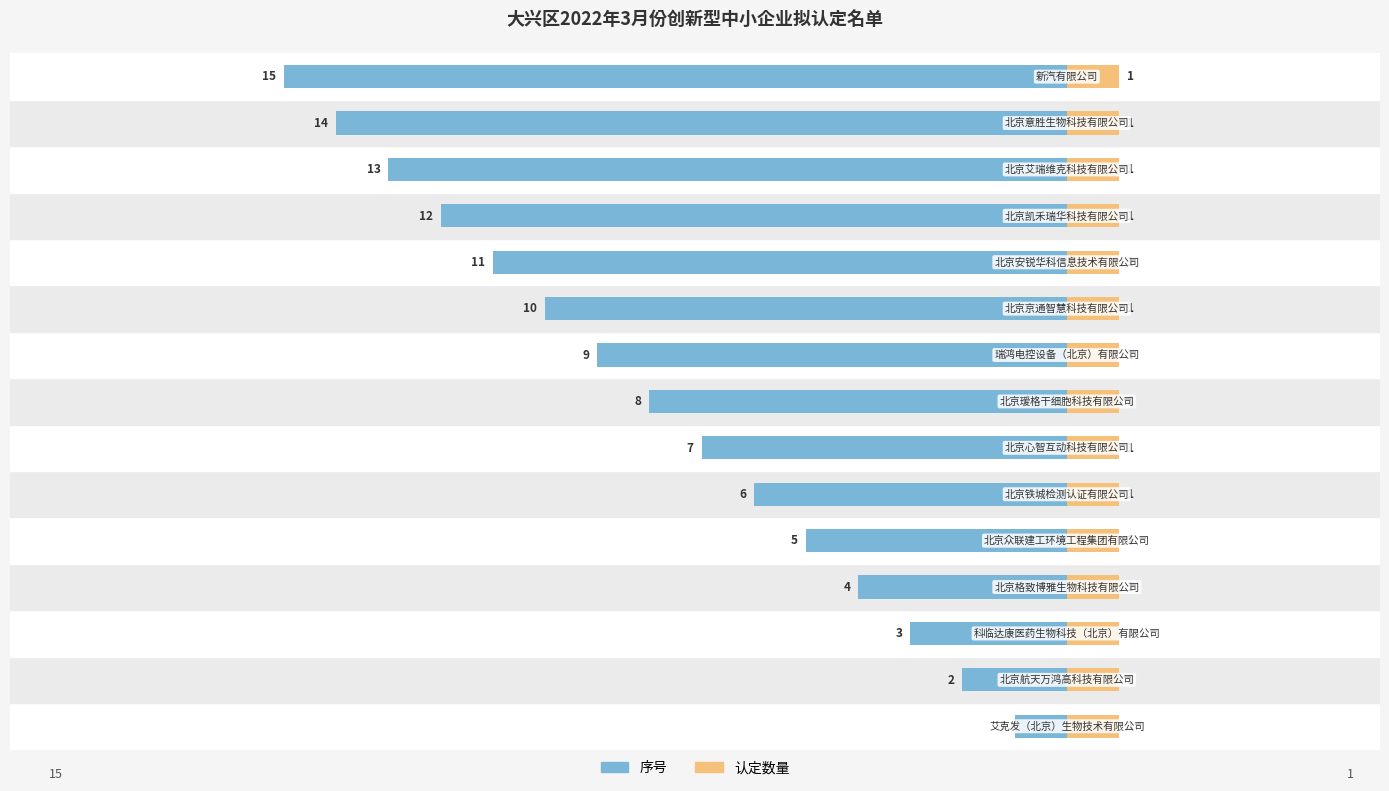

How many bars are there in each group?

2